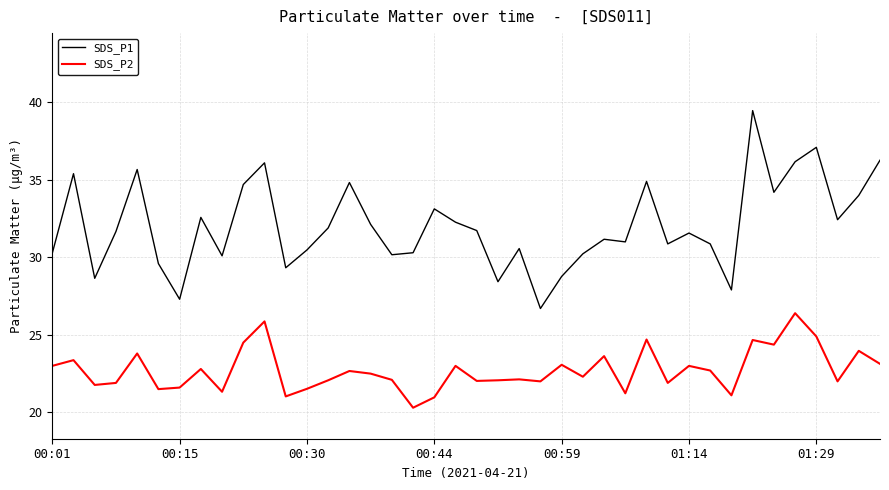

Rank the series by their maximum value, from lowest to highest.

SDS_P2, SDS_P1